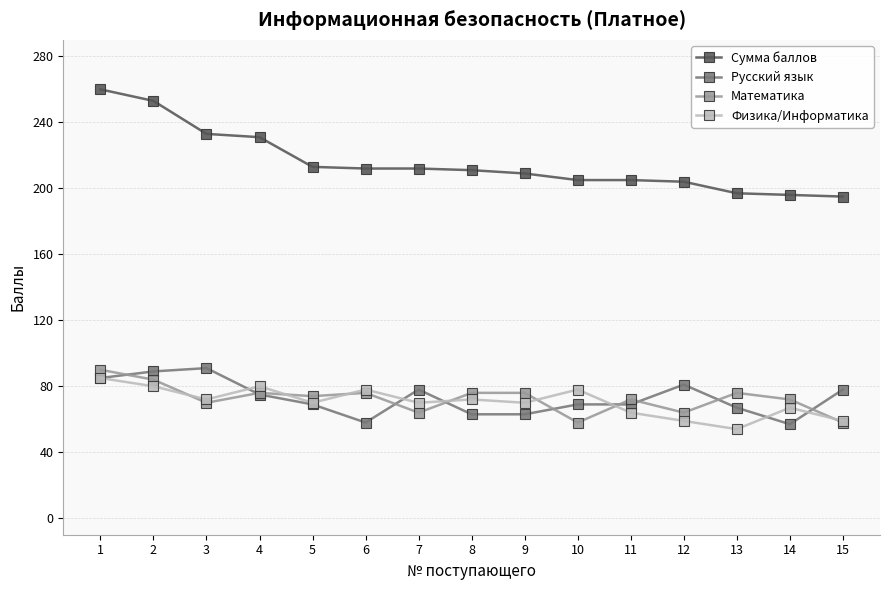

True or false: Сумма баллов and Физика/Информатика cross at least once.

False